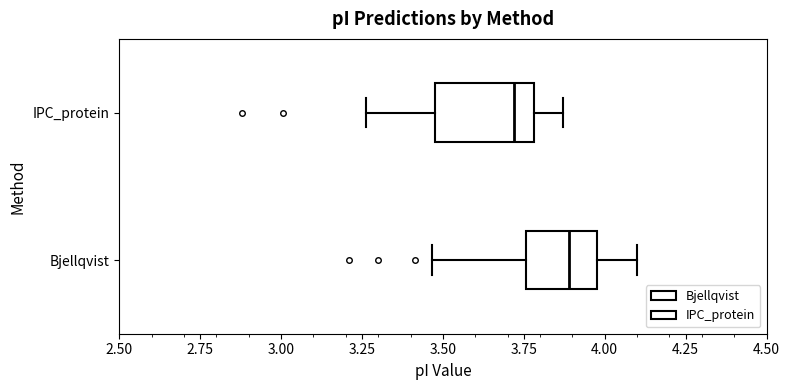

Where is the left edge of the box for Bjellqvist on the x-axis? The values are not printed on the chart, so give them approximately, as read against the axis.

3.75